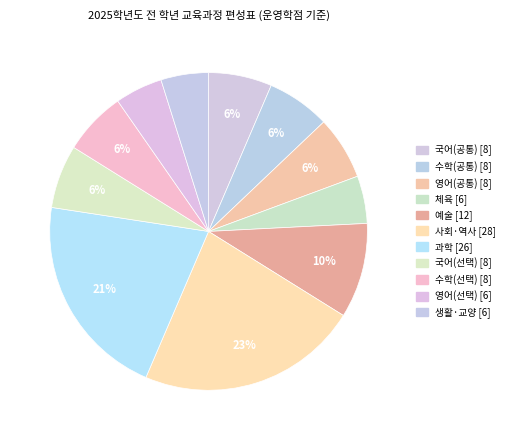

How many slices are in this pie chart?

11